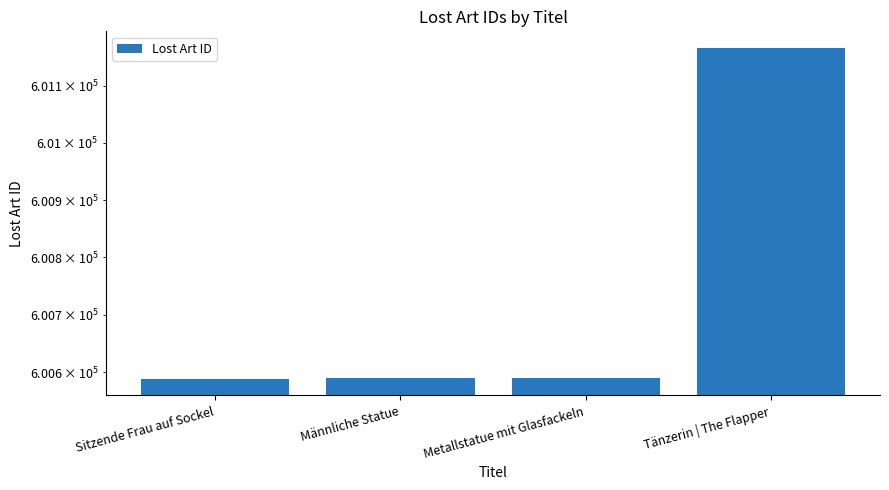

What is the approximate value at Metallstatue mit Glasfackeln, to the nearest 100?

600600